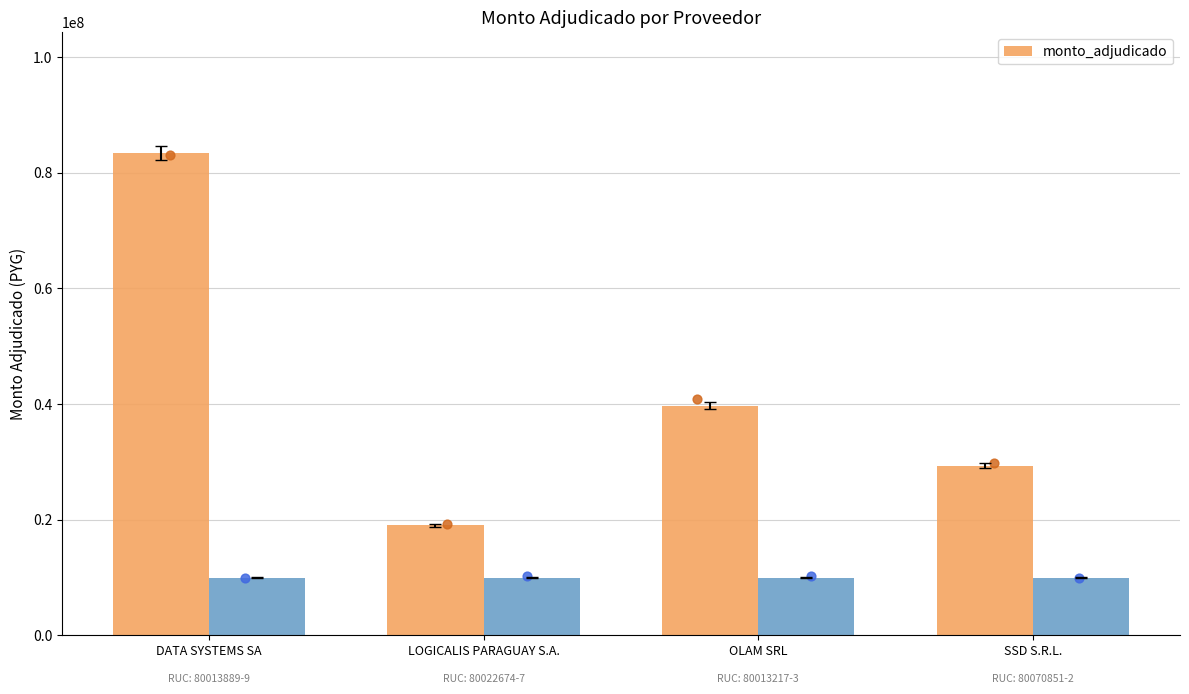

What is the change in value from DATA SYSTEMS SA to OLAM SRL?

-43702670